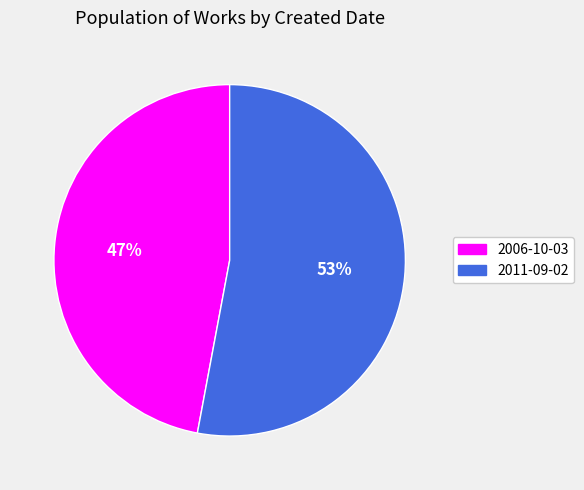

The 2011-09-02 slice represents 45% of the pie. True or false?

False